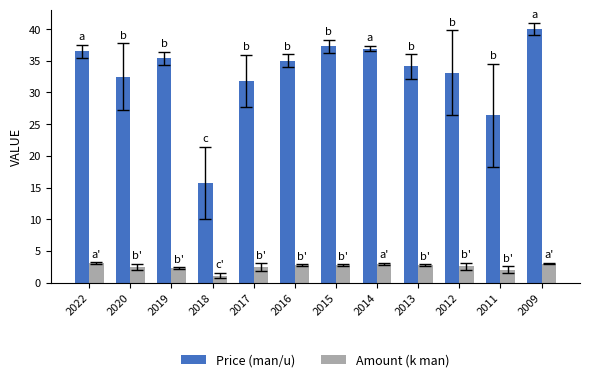

Is it true that Amount (k man) equals 2.6 at 2012?

True